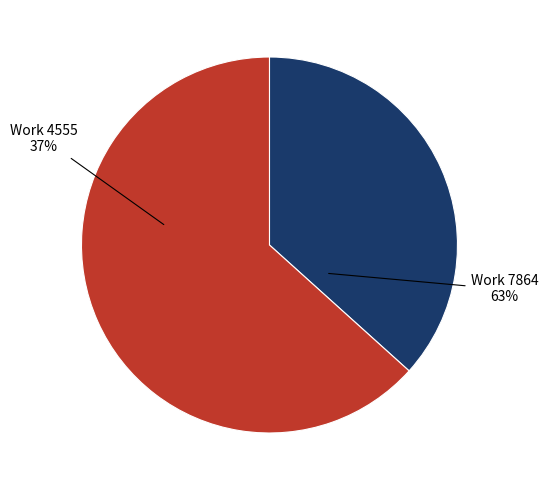

Rank the categories by value from lowest to highest.

Work 4555, Work 7864